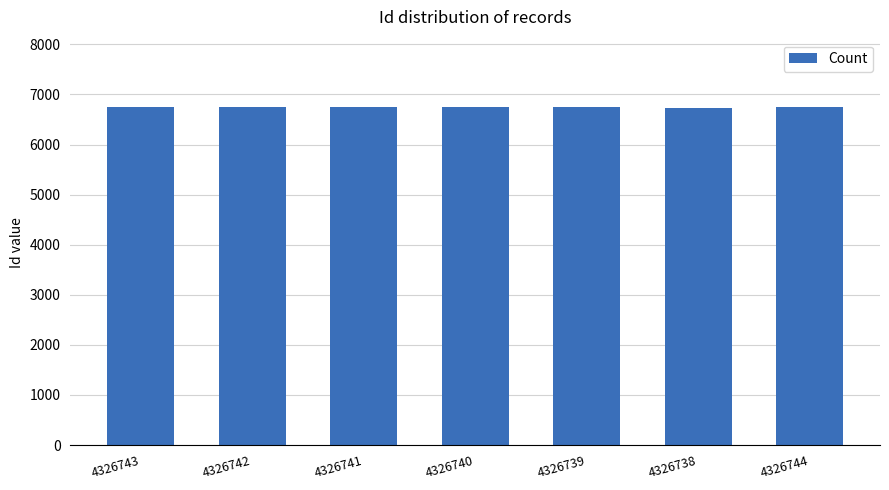

What is the greatest value displayed?

6744